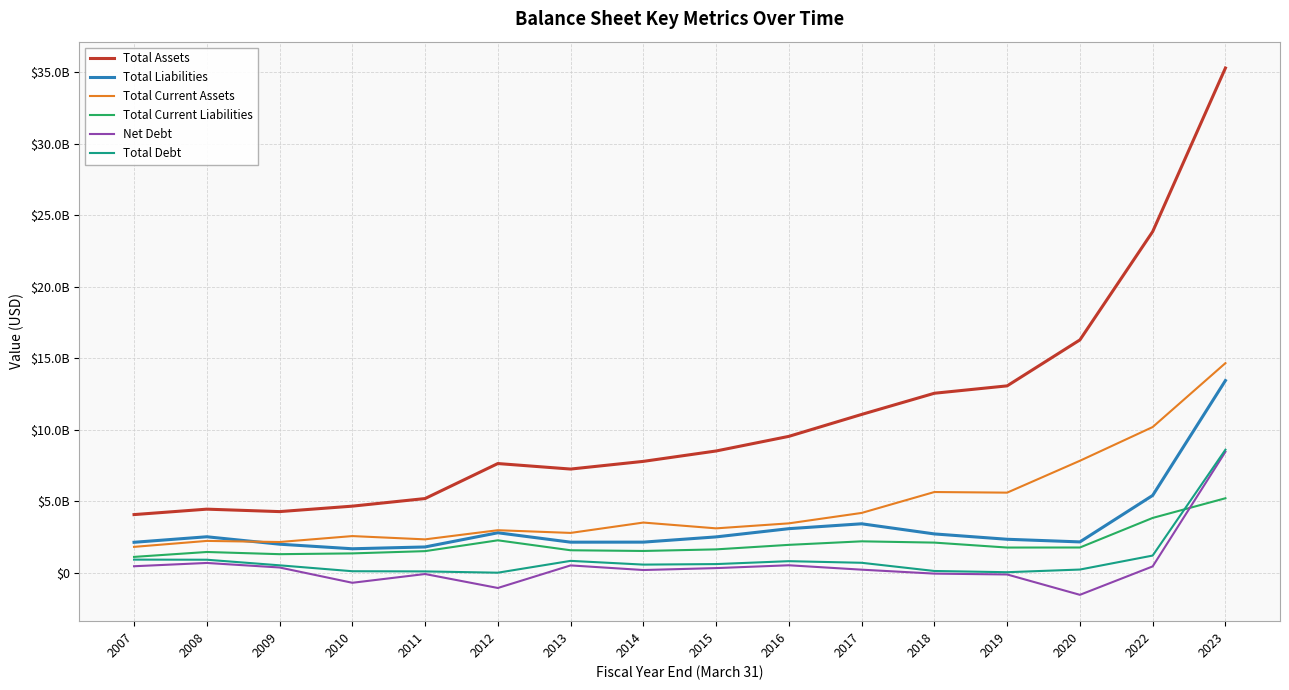

What is the average value of the Total Current Liabilities series?

2040669312